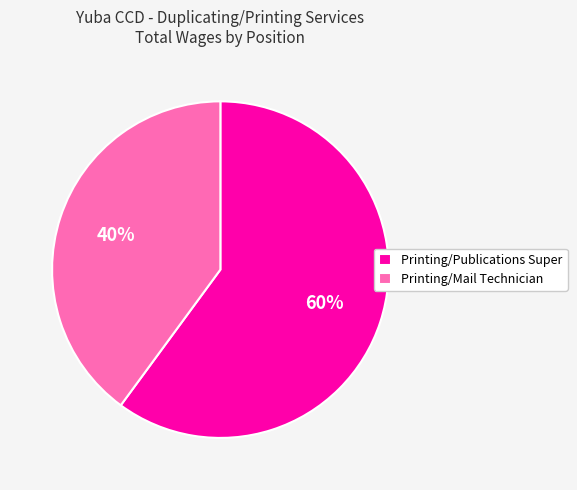

Is it true that Printing/Mail Technician is 40% of the pie?

True